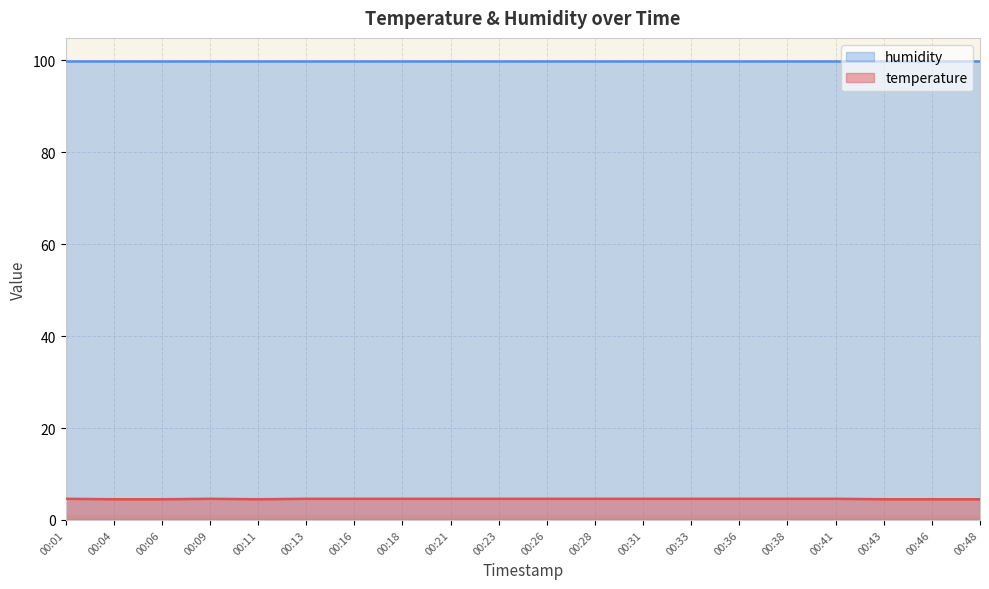

What is the maximum value for temperature?

4.6